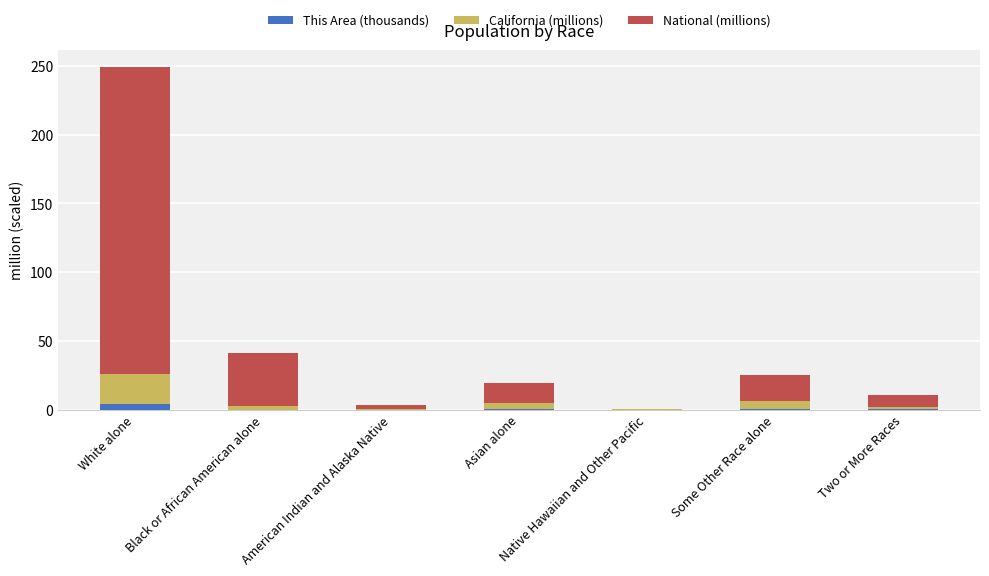

At which category is the sum across all series the highest?

White alone